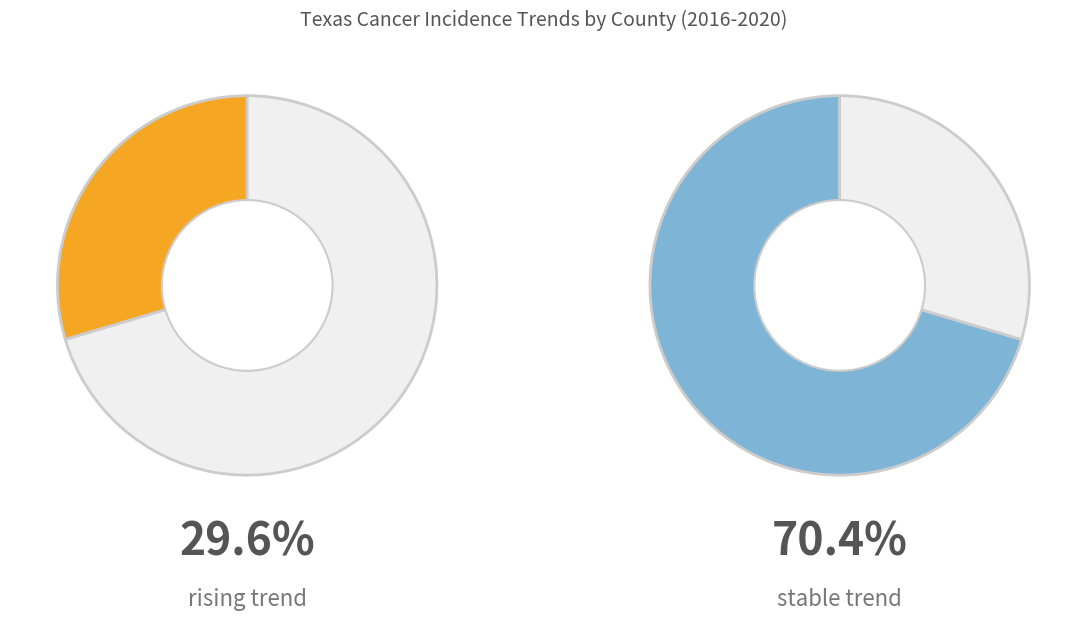

What percentage is NOT represented by stable?

29.6%